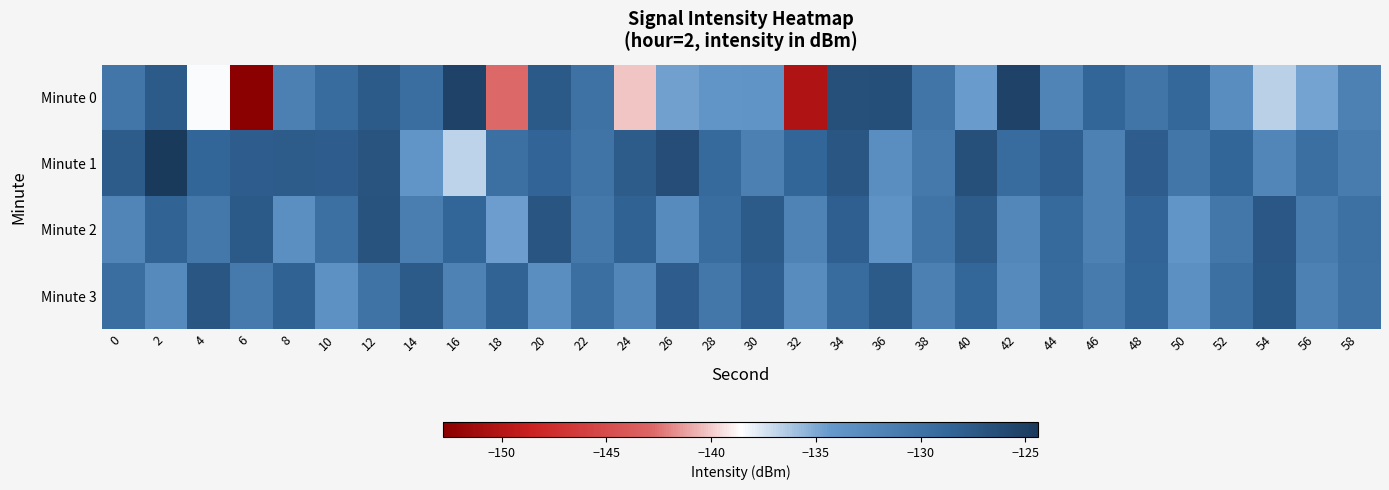

What is the total value across all series at 0?

-519.7